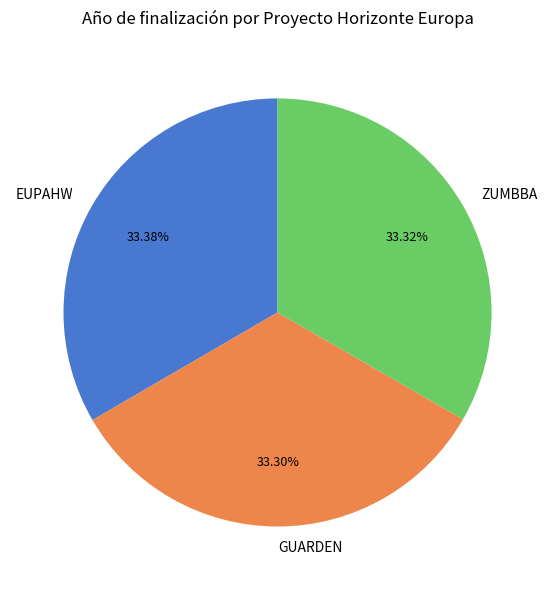

Approximately how many times larger is the value at EUPAHW compared to ZUMBBA?

1.0